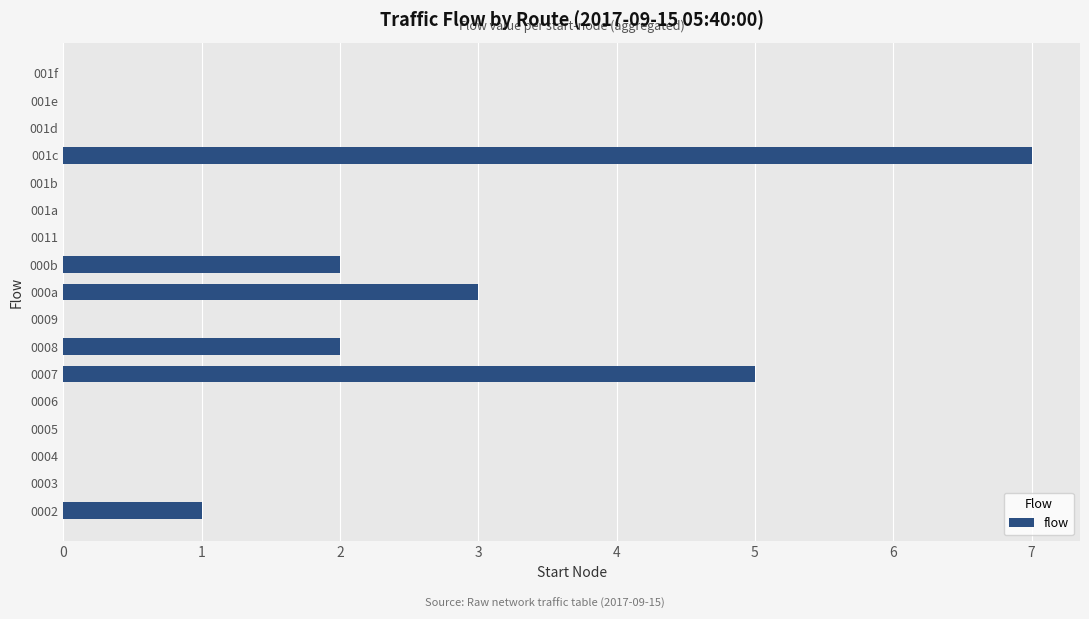

What is the sum of all values?

20